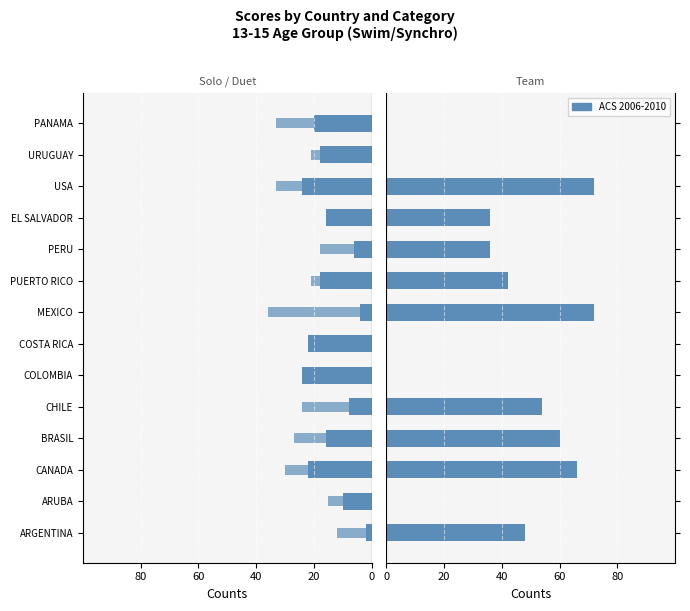

What is the value of the 11th bar from the left?

36